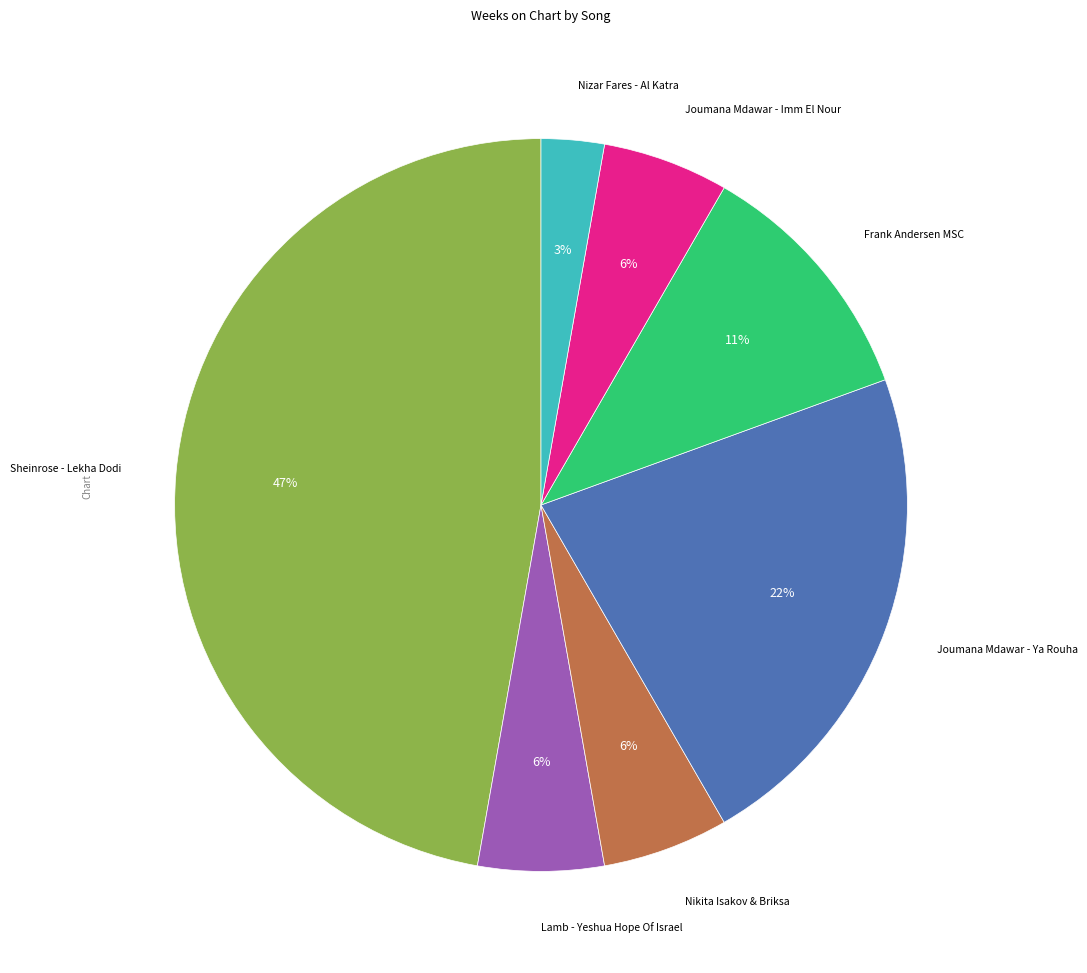

Is there a majority slice in this chart?

No